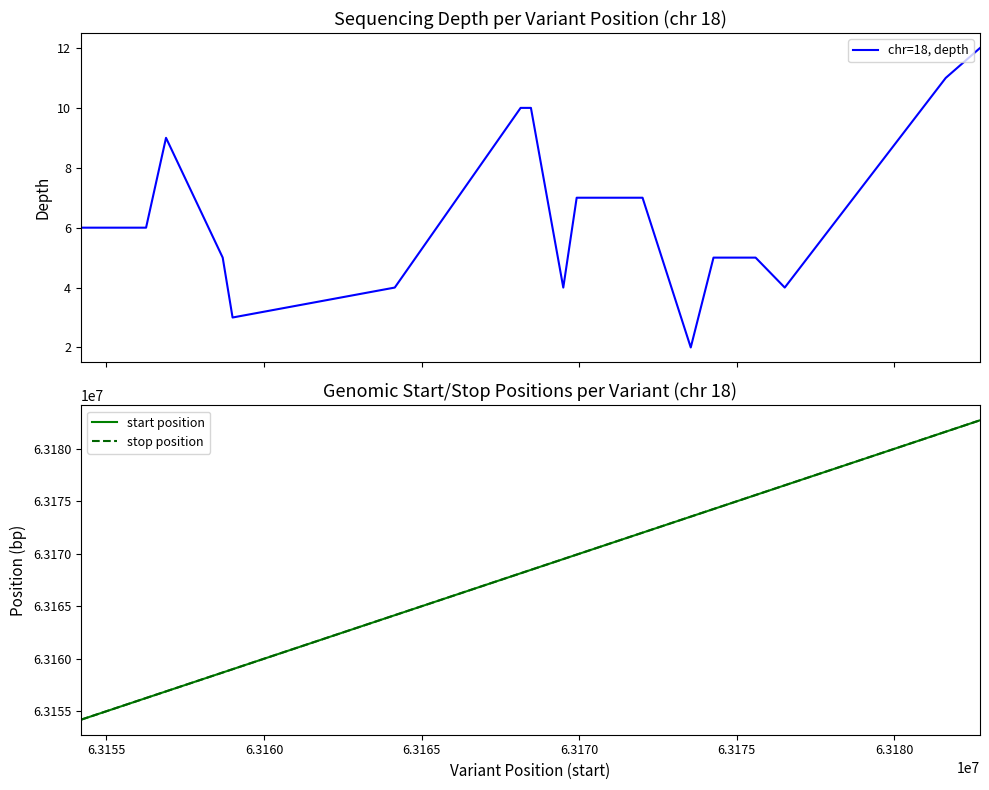

What is the minimum value for start position?

63154187